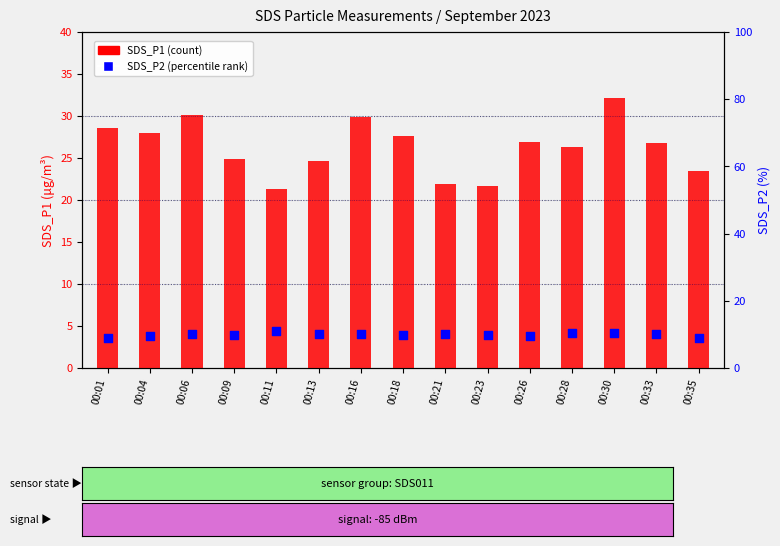

What are all the series names shown in the legend?

SDS_P1 (count), SDS_P2 (percentile rank)